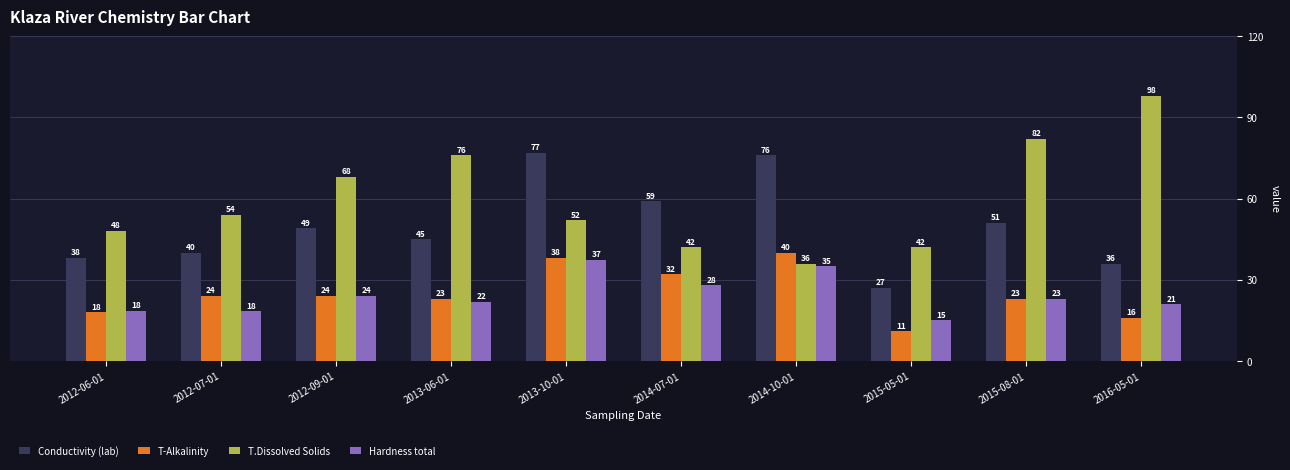

Which series has the largest total across all categories?

T.Dissolved Solids